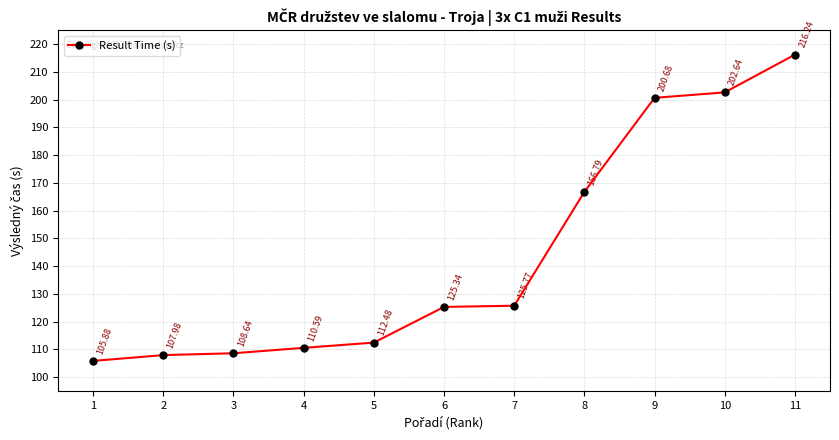

What is the sum of the values at 6 and 4?

235.9